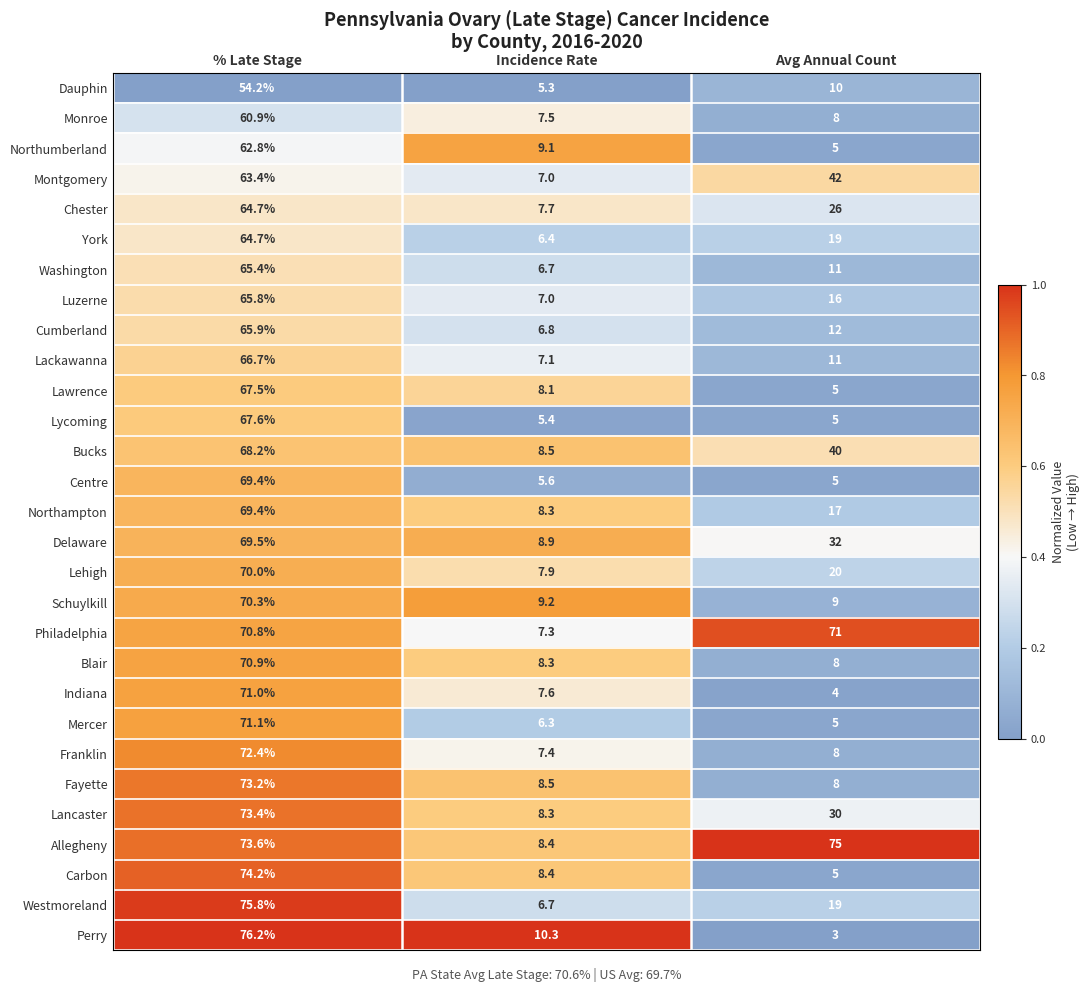

Which series has the largest range (max minus min)?

Perry